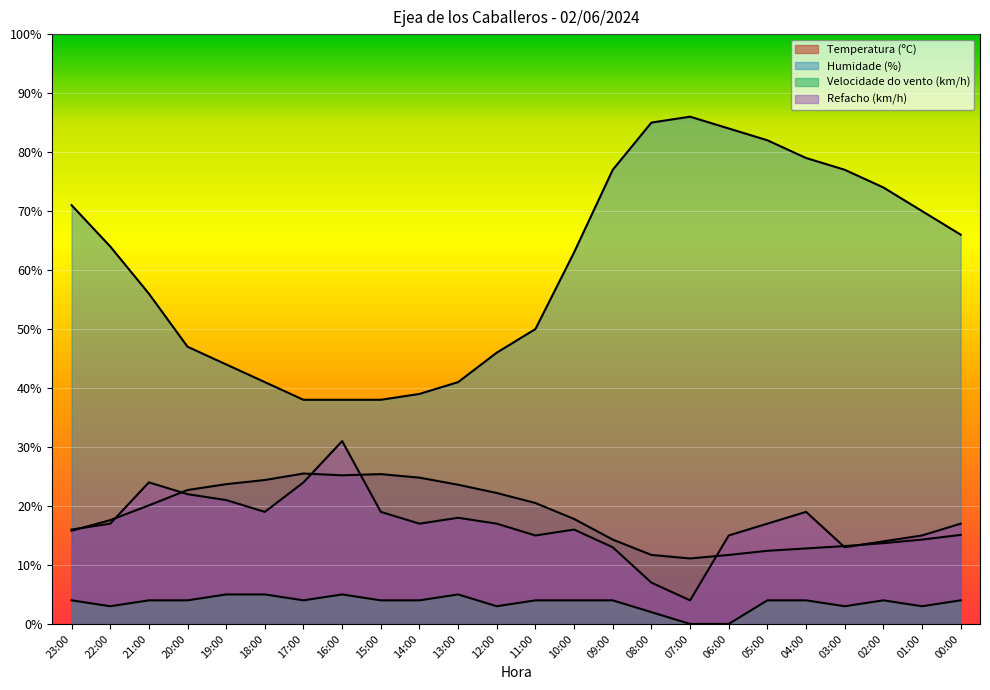

What is the lowest value of the Refacho (km/h) series?

4.0